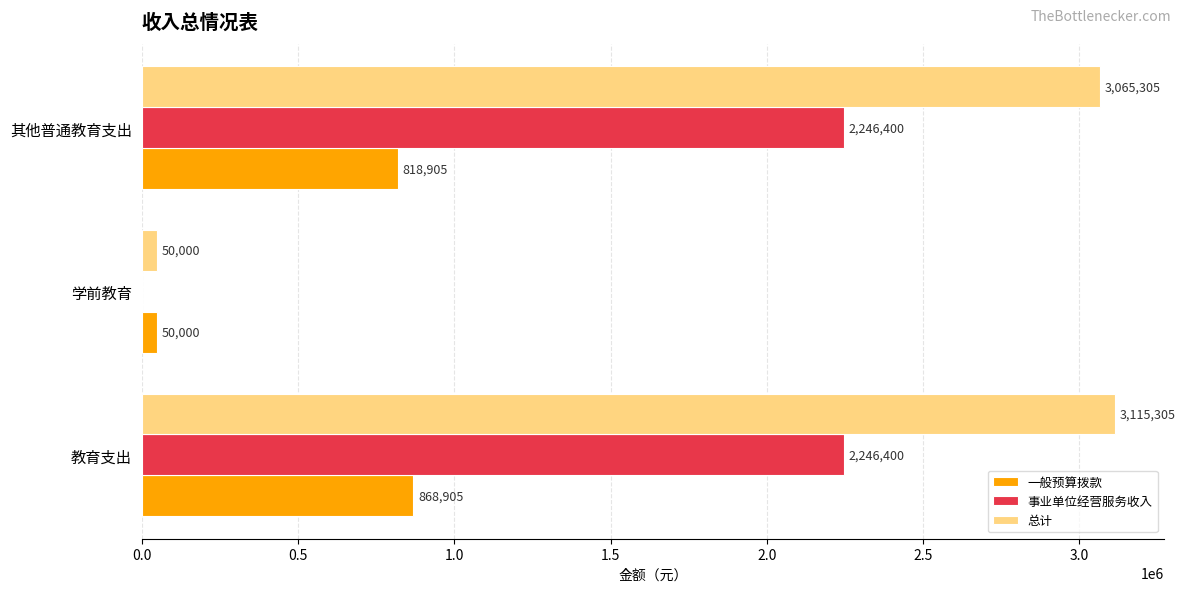

At which category is the sum across all series the highest?

教育支出